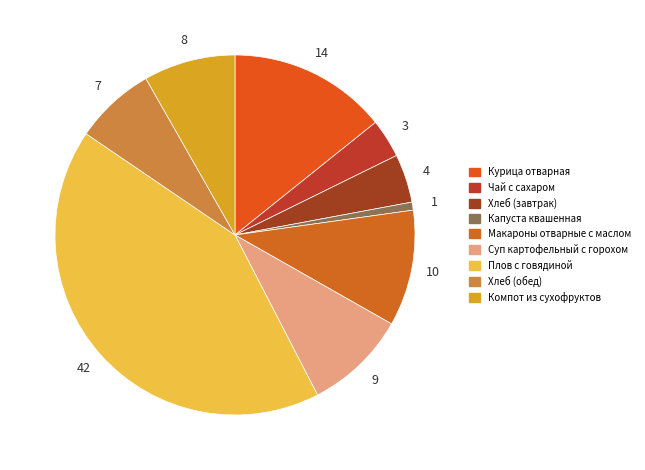

What is the ratio of the value at Компот из сухофруктов to the value at Чай с сахаром?

2.4